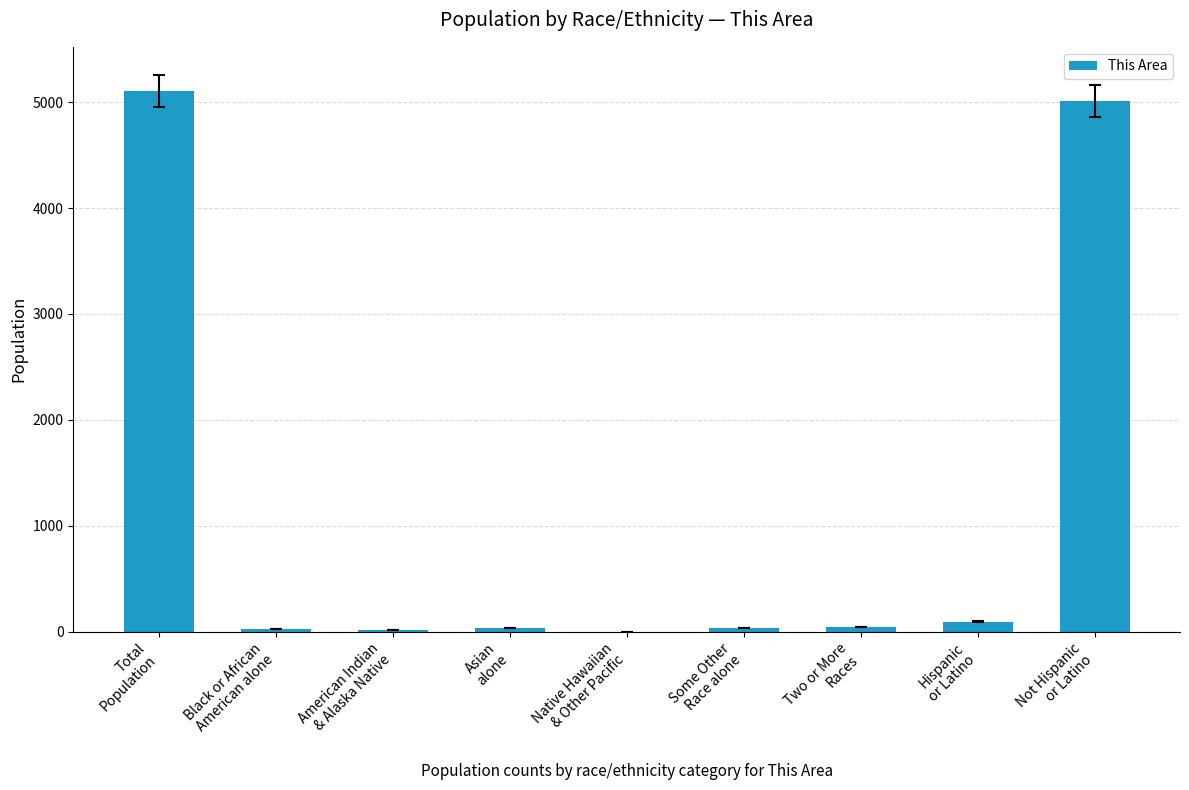

What is the sum of all values?

10364